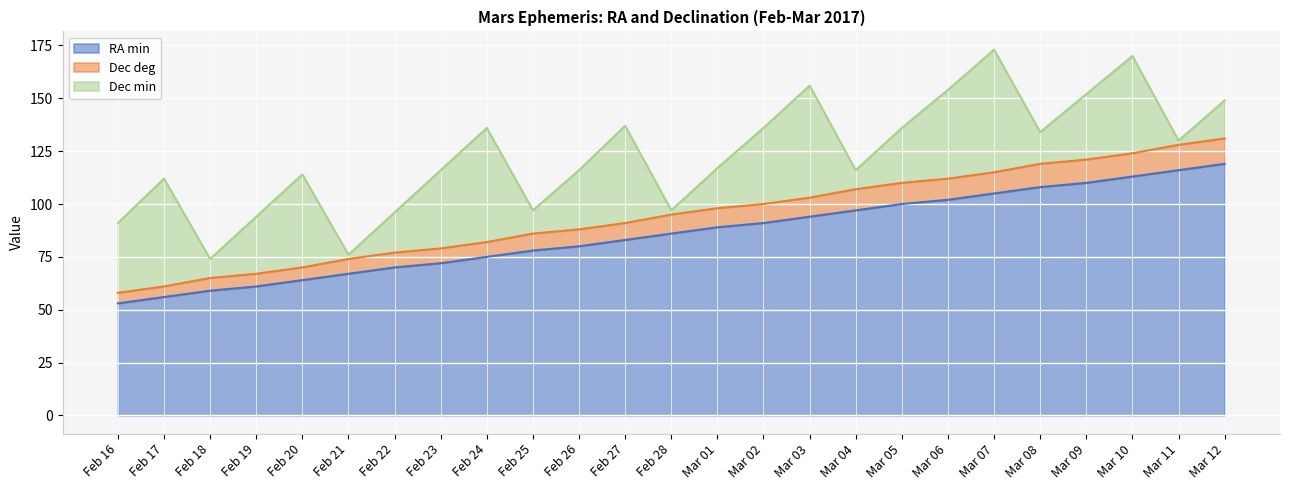

The value of RA_min at Mar 01 is 89. True or false?

True